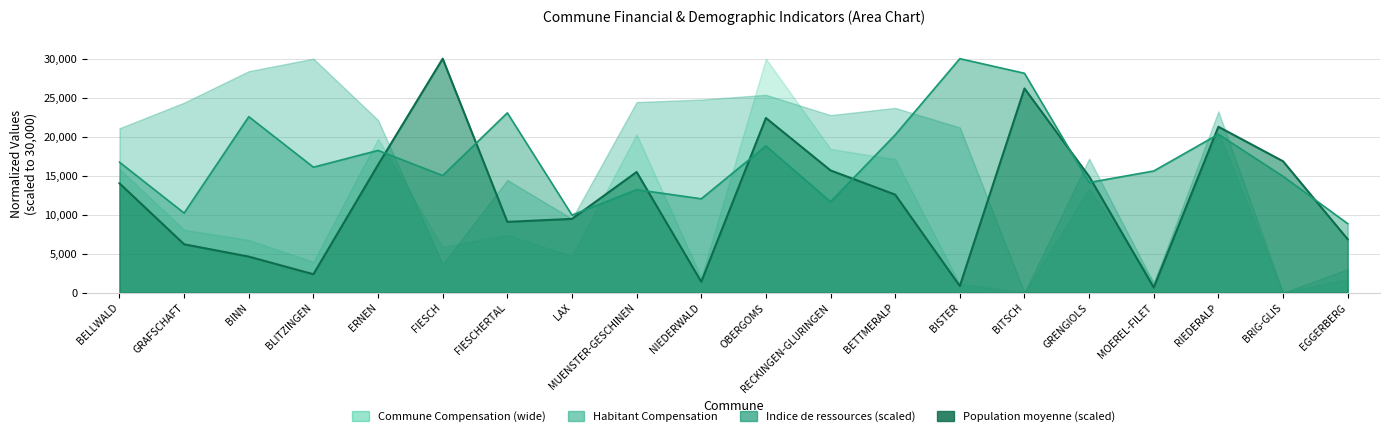

What is the value of the Indice de ressources 2015 point at the 4th from the left?

16082.3